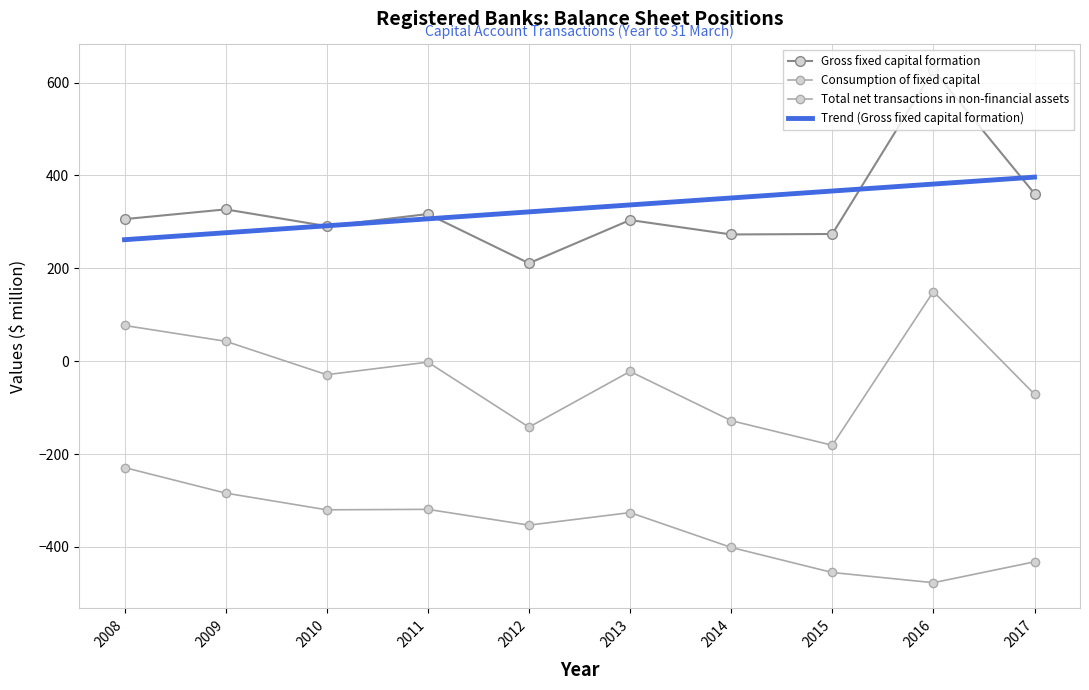

At which category does Consumption of fixed capital reach its first local peak?

2011